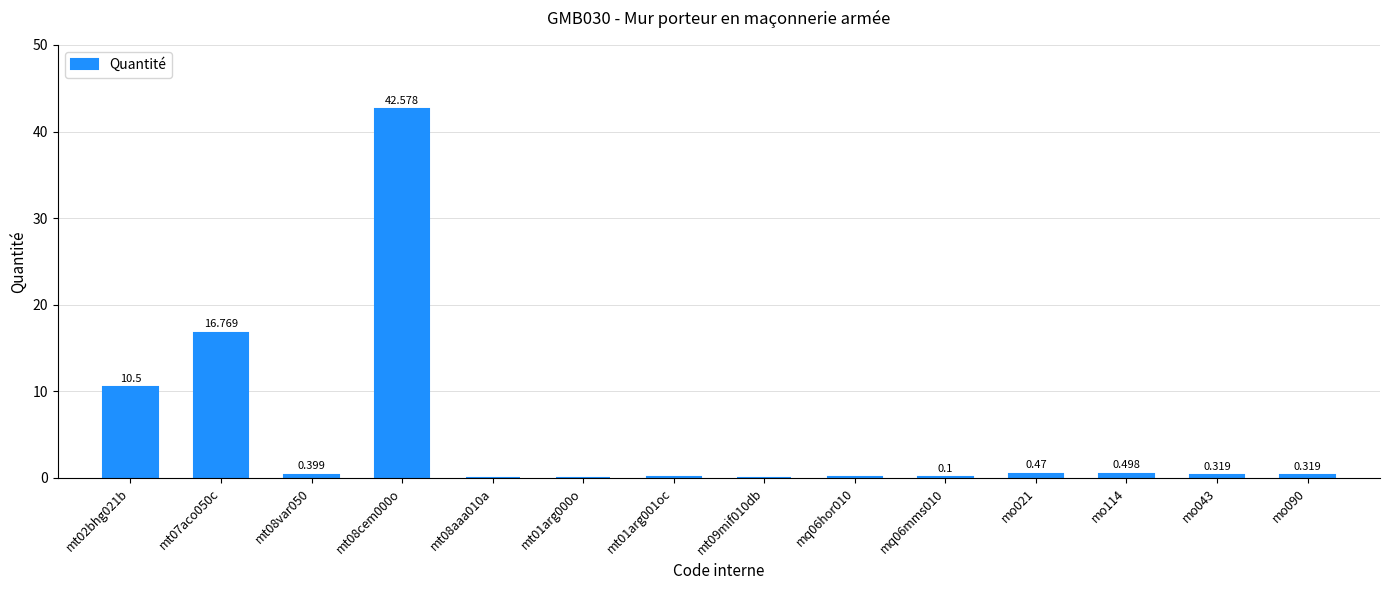

At which category does the chart reach its minimum across all series?

mt08aaa010a